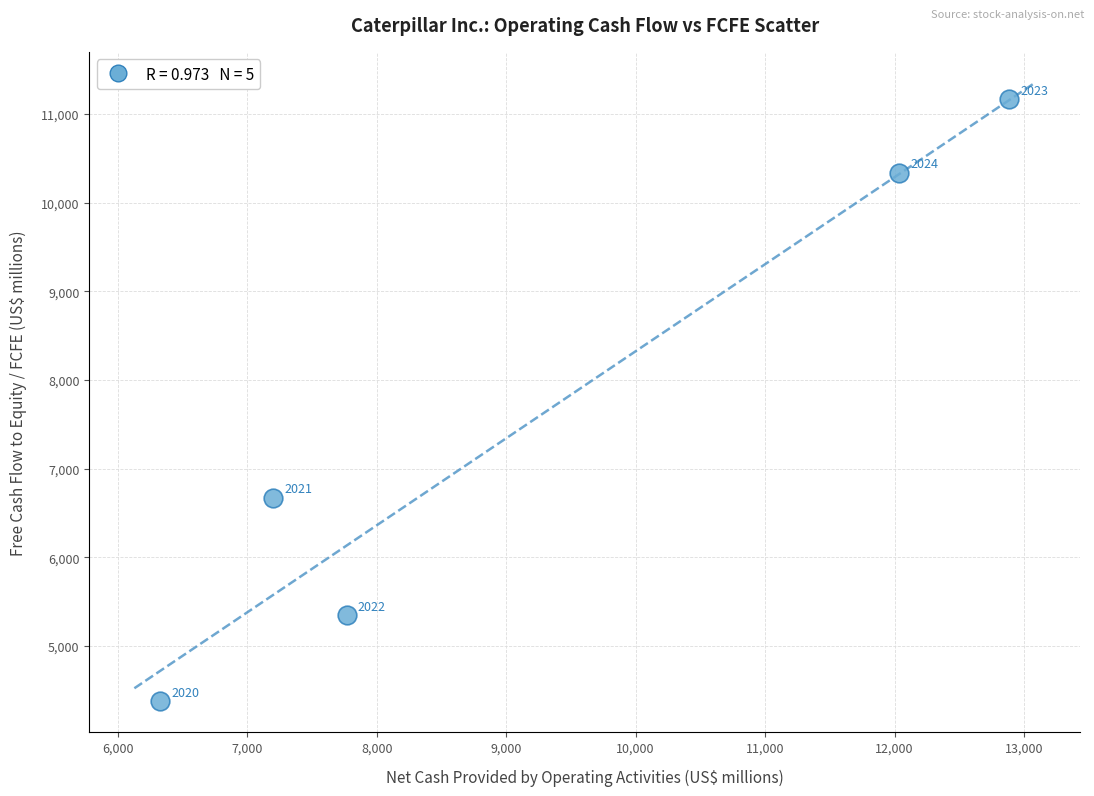

What is the average X value?

9242